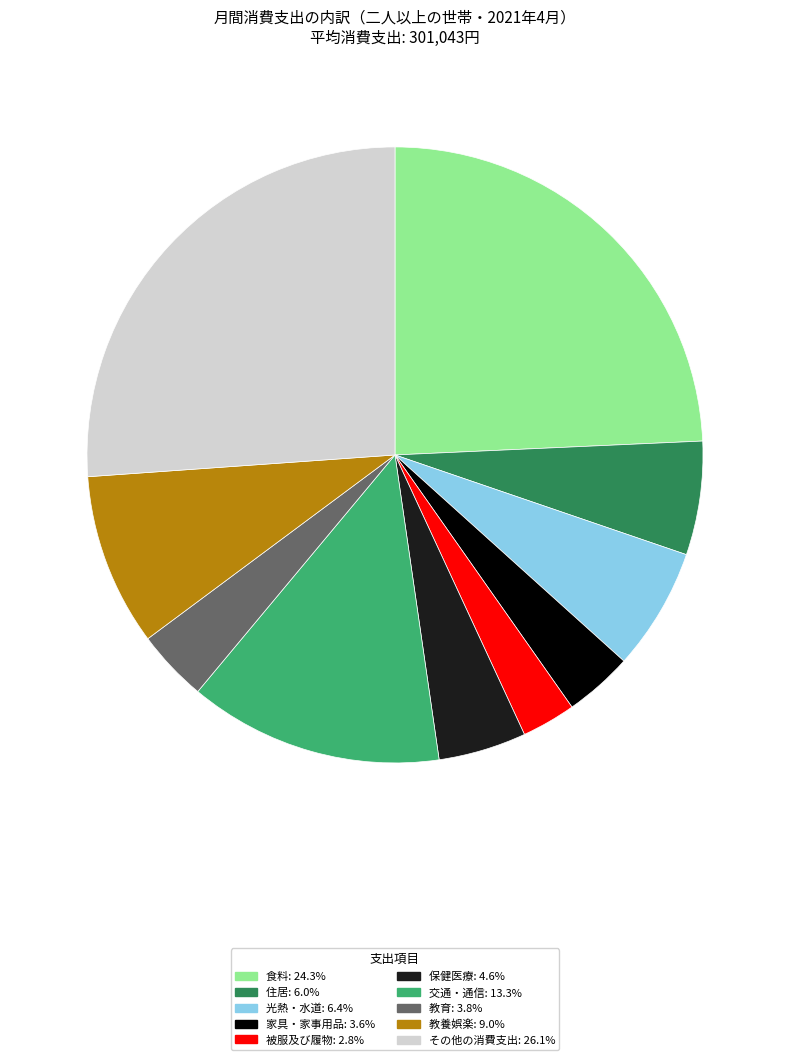

How many segments does this pie chart have?

10